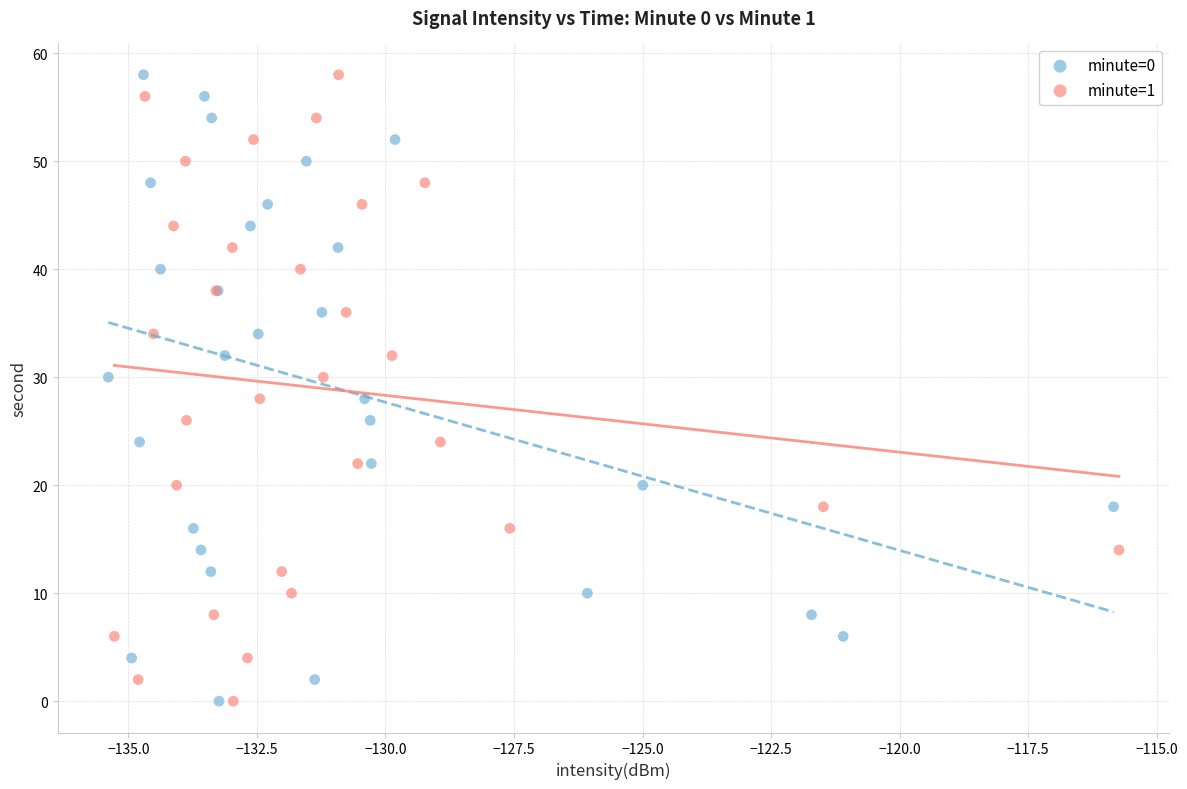

What are all the series names shown in the legend?

minute=0, minute=1